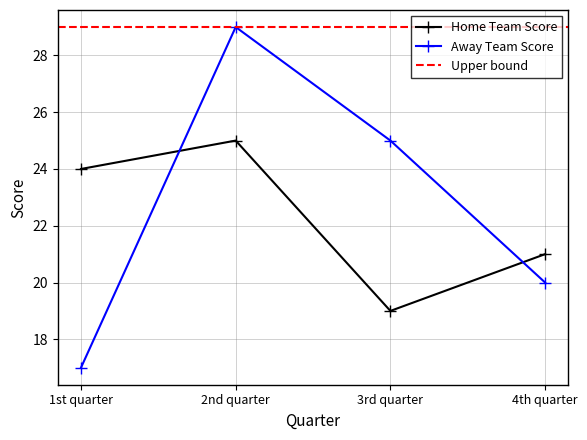

True or false: Home Team Score has a value of 27 at 3rd quarter.

False